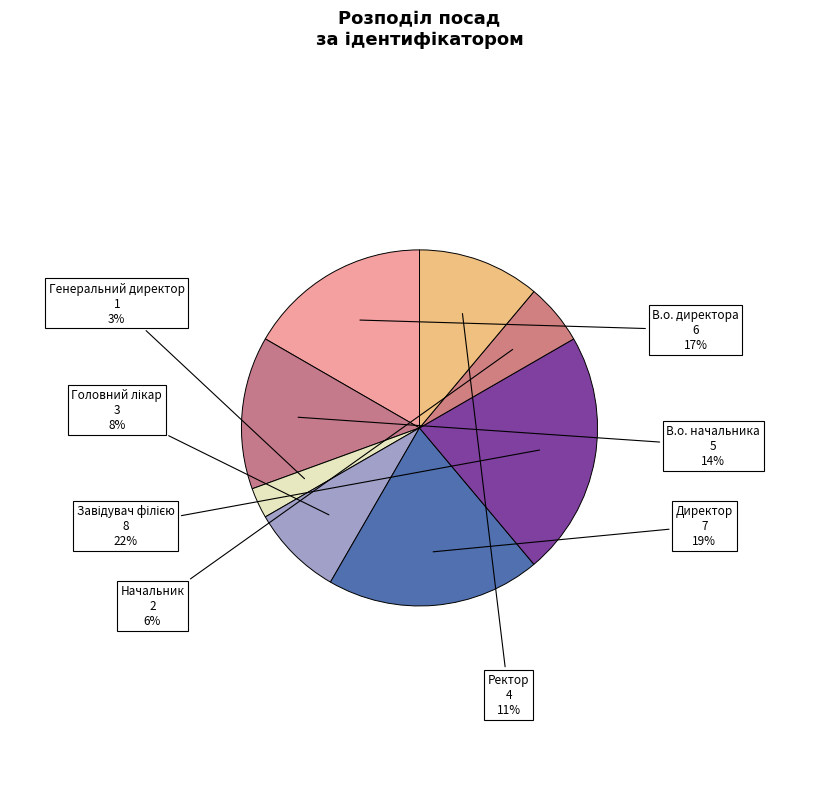

Is Ректор the majority of the pie?

No